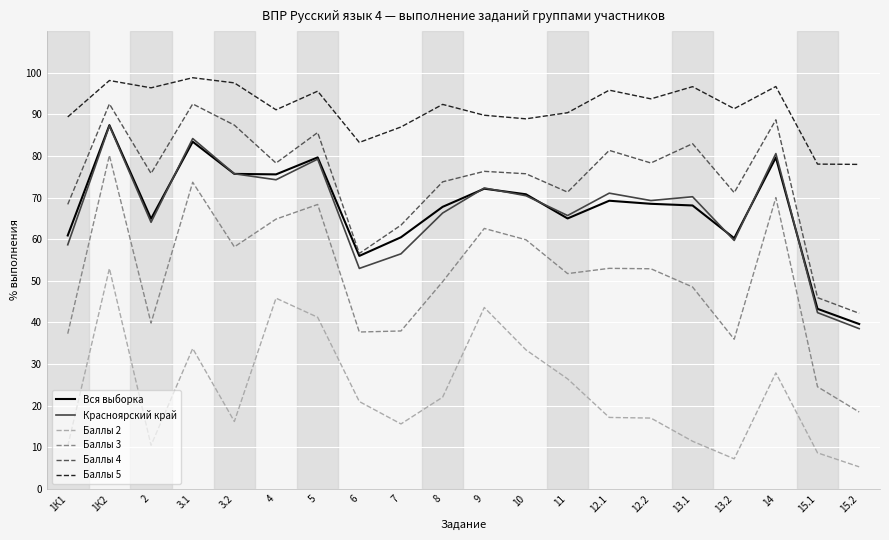

What is the sum of all Баллы 5 values?

1828.8